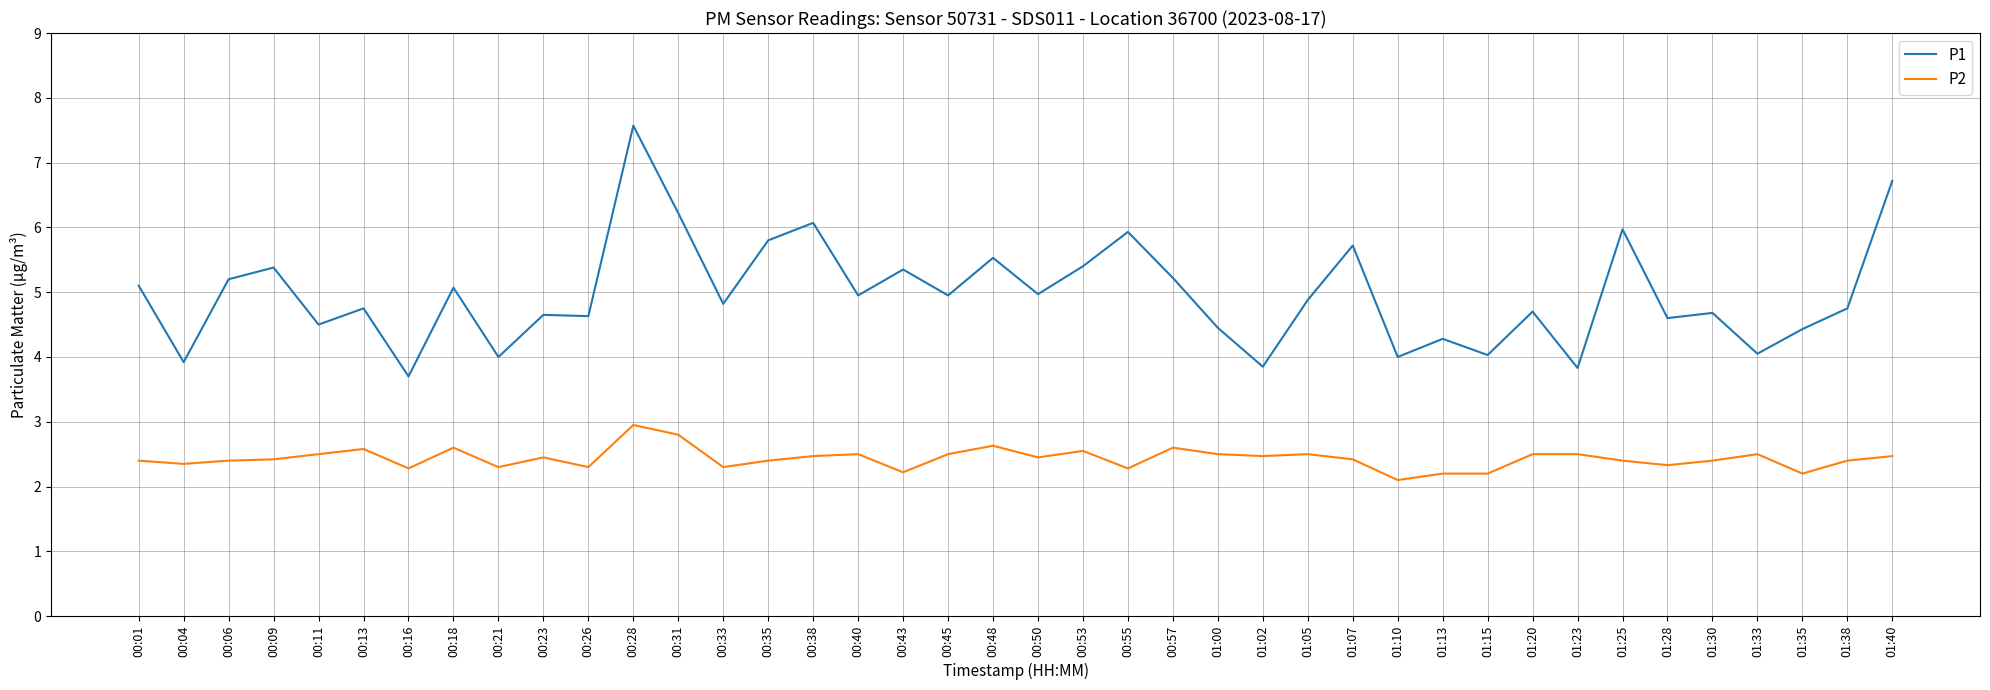

The P1 series shows 1.0 at 01:05. True or false?

False